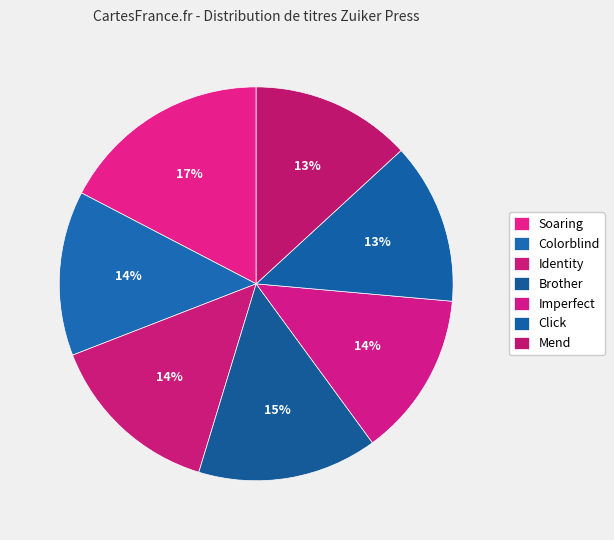

Is it true that Soaring is 17% of the pie?

True